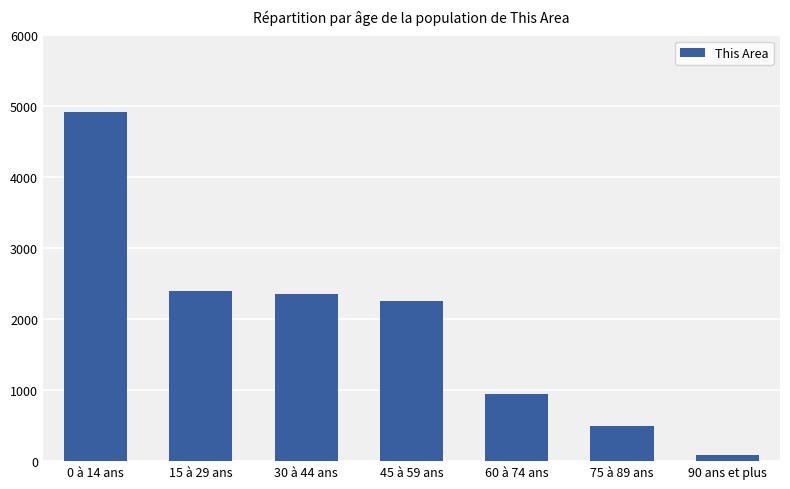

Is it true that the value at 45 à 59 ans is 2261?

True